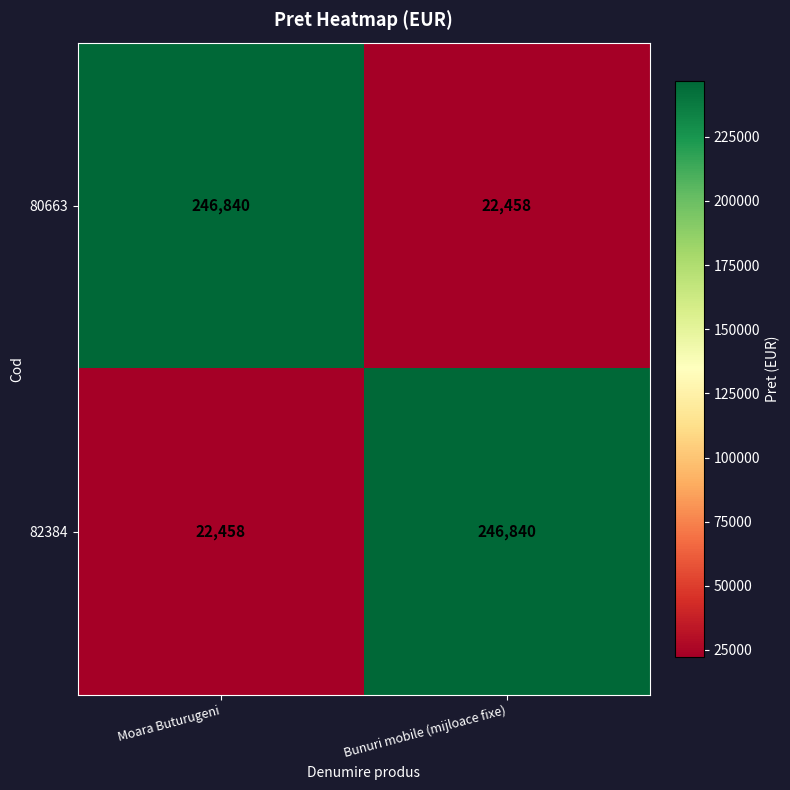

Is it true that 80663 equals 246840 at Moara Buturugeni?

True